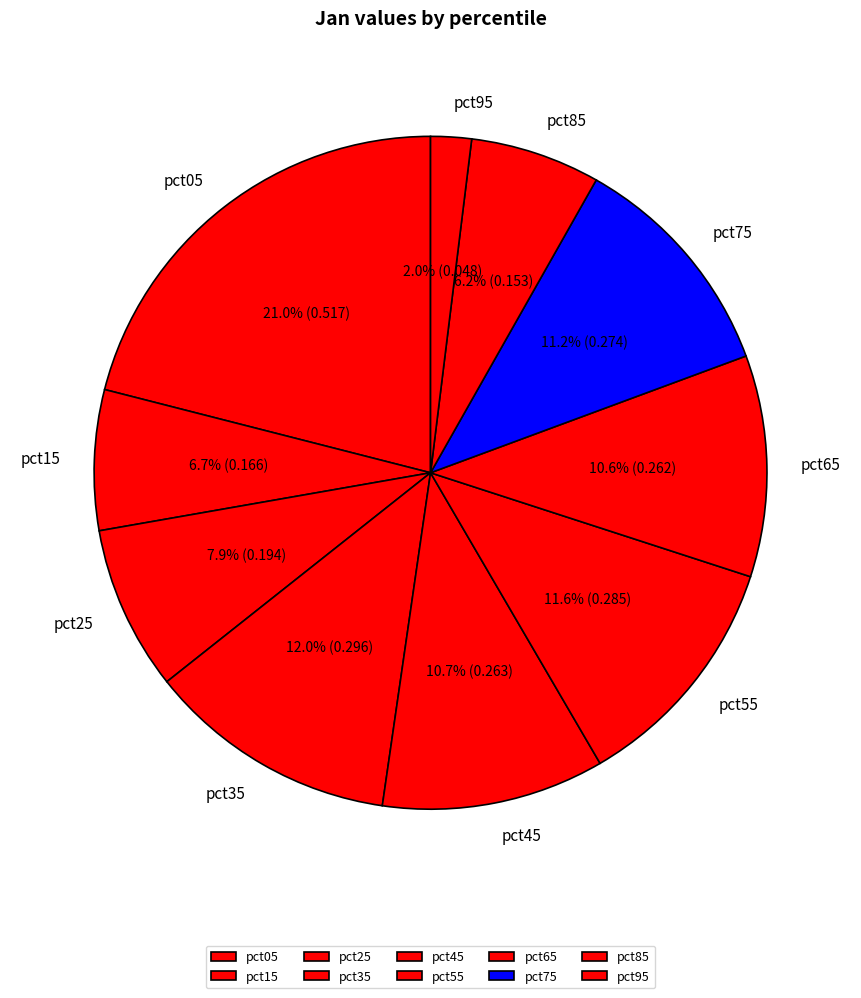

Does pct75 account for over 50% of the chart?

No